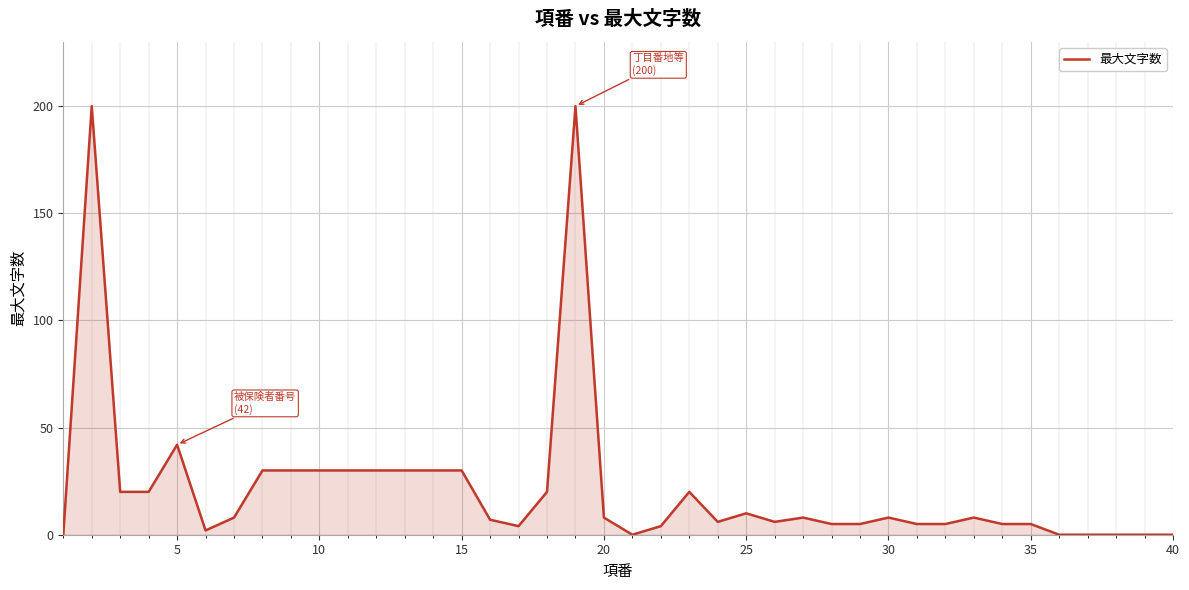

What is the maximum value shown in the chart?

200